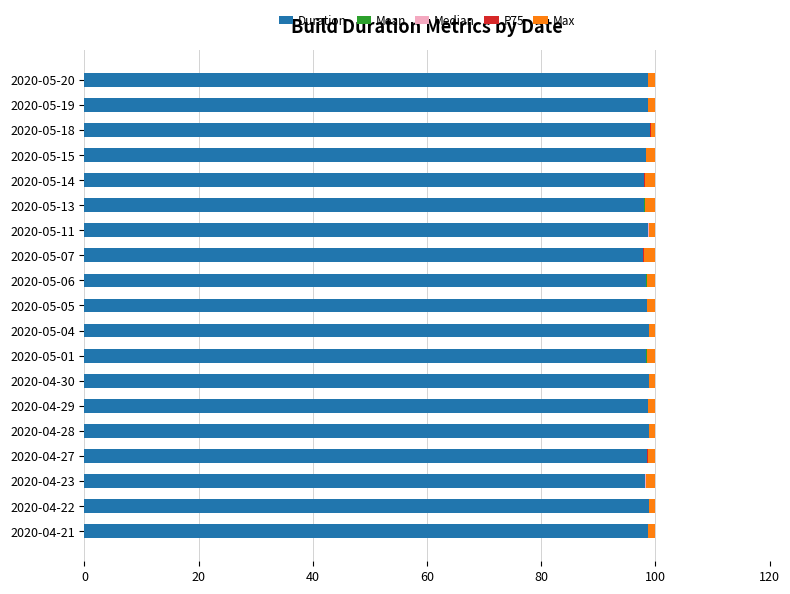

What is the maximum value for Duration?

99.1